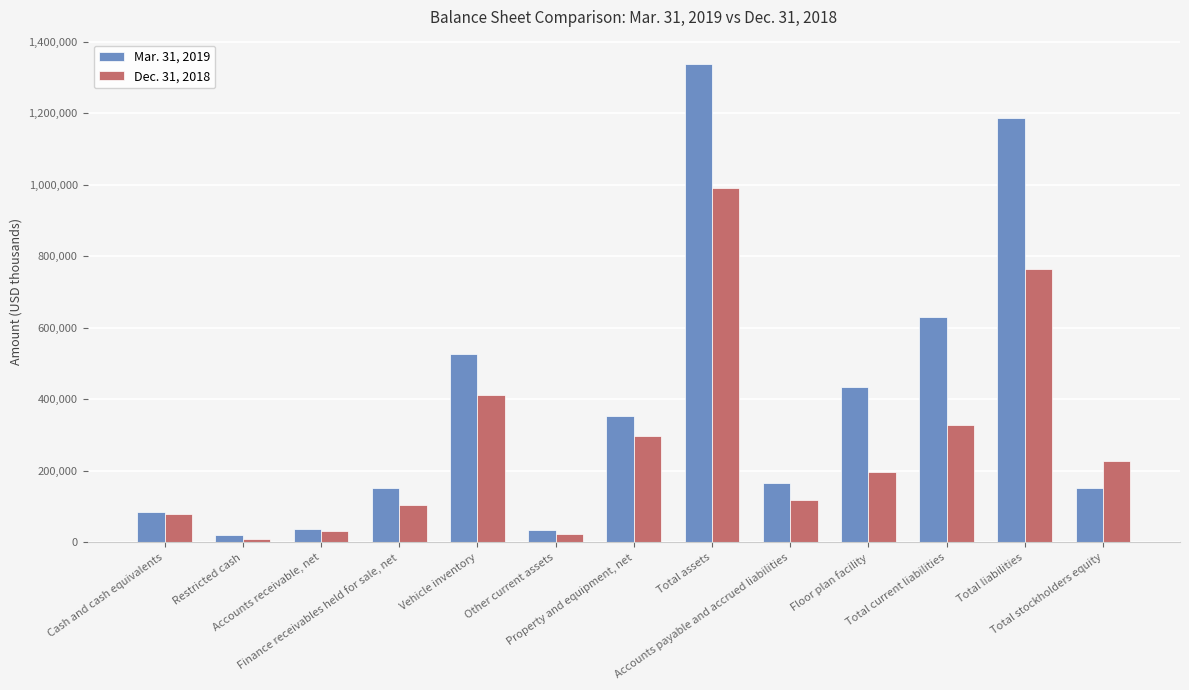

What is the sum of all Mar. 31, 2019 values?

5117374